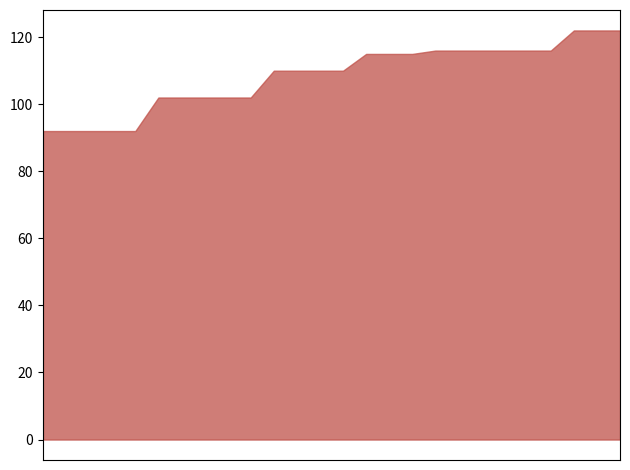

Does the chart have visible grid lines?

No